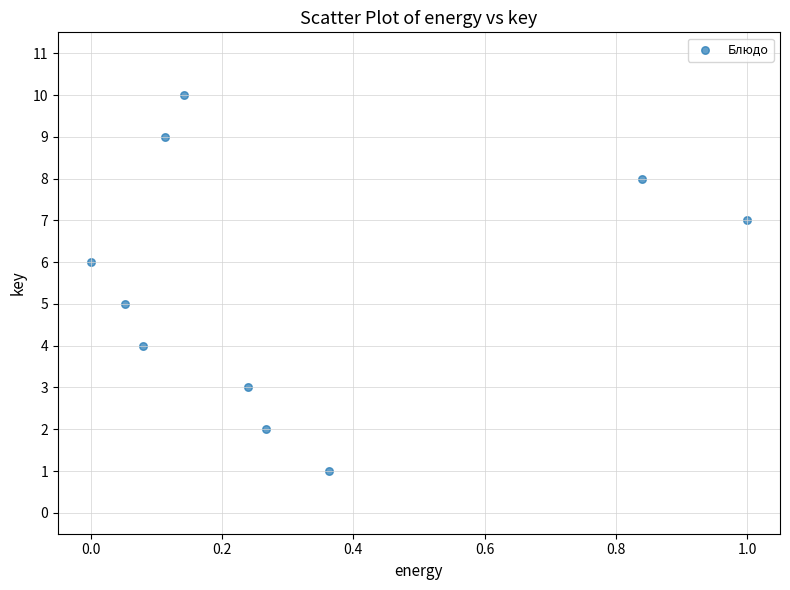

What is the average Y value?

6